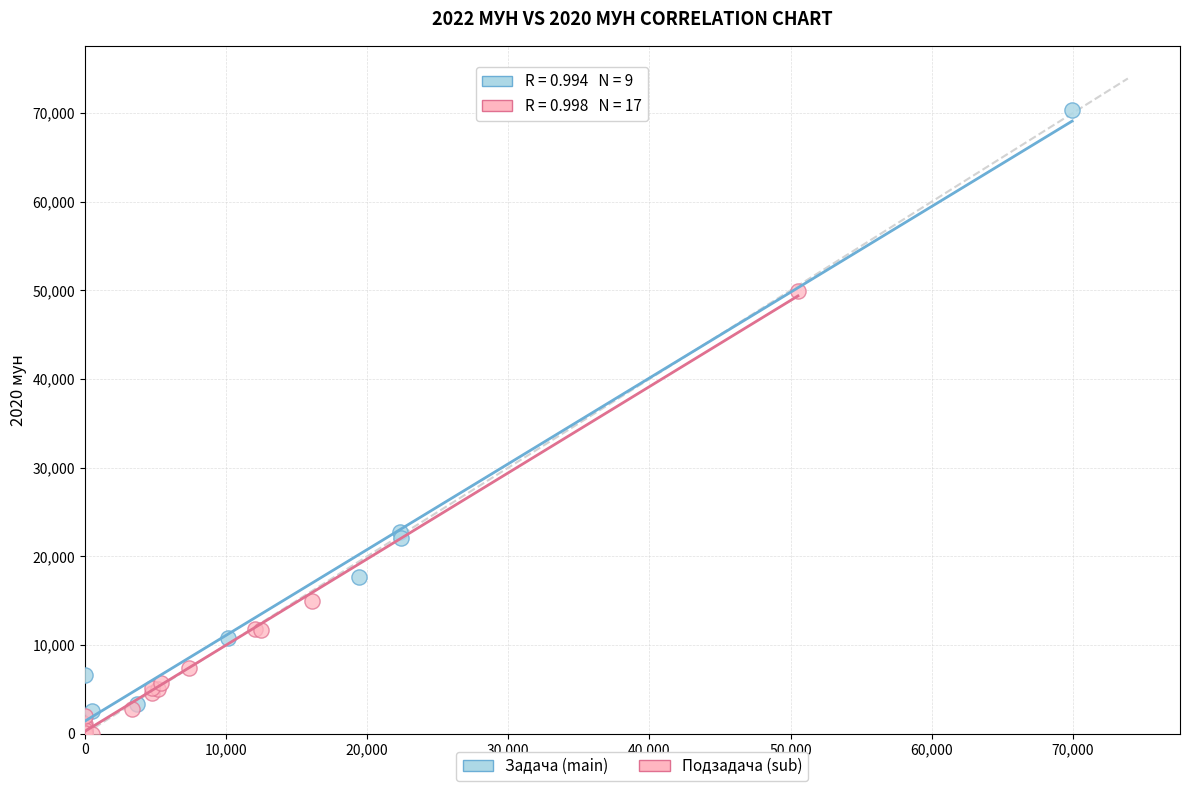

Which series contains the highest Y value?

Задача (main)